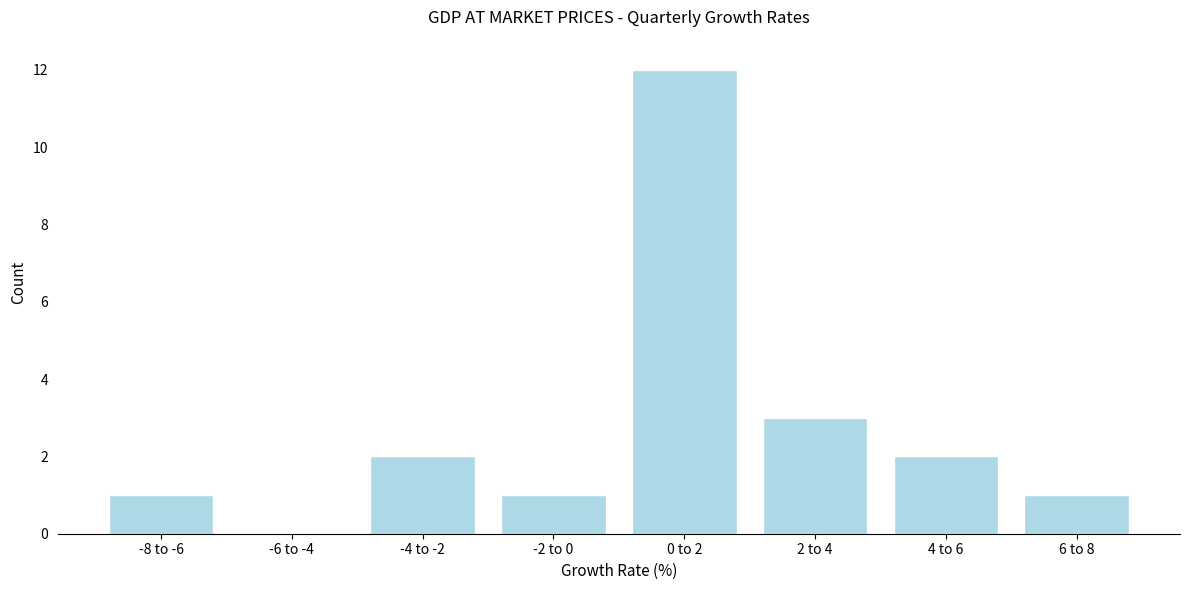

Reading left to right, extract all data points from this chart.

-8 to -6=1	-6 to -4=0	-4 to -2=2	-2 to 0=1	0 to 2=12	2 to 4=3	4 to 6=2	6 to 8=1